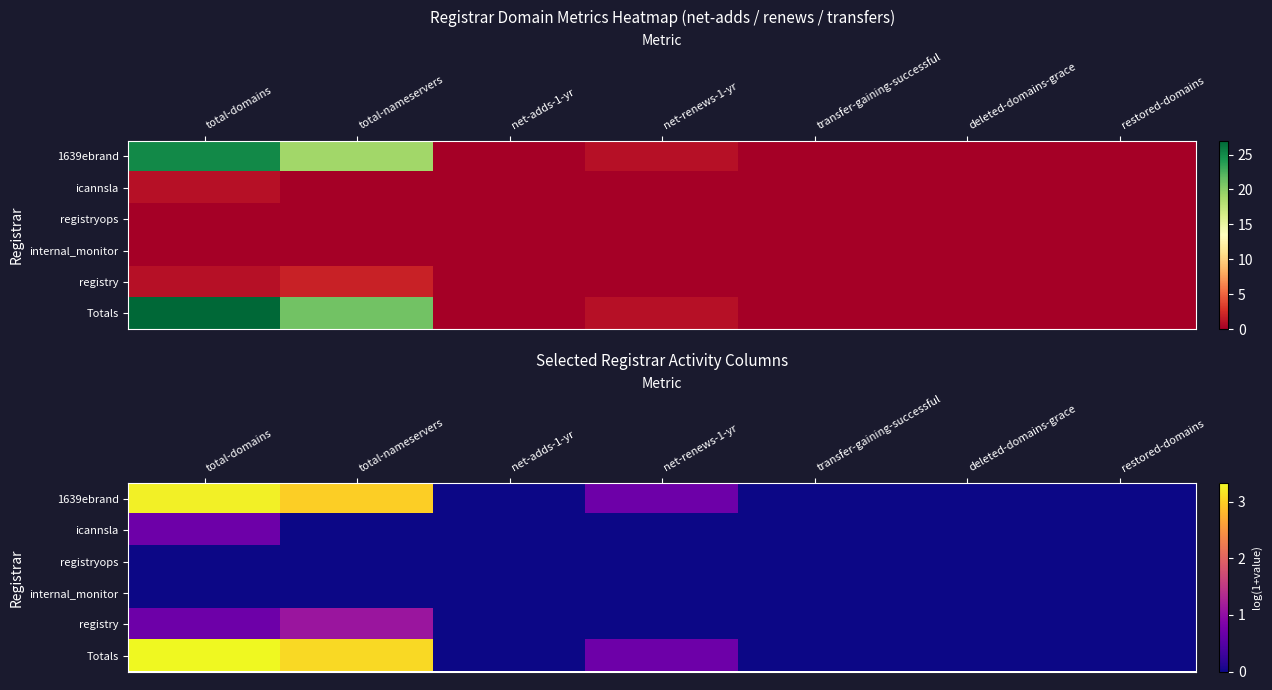

Is the value of registry at total-domains greater than the value of registryops at total-domains?

Yes